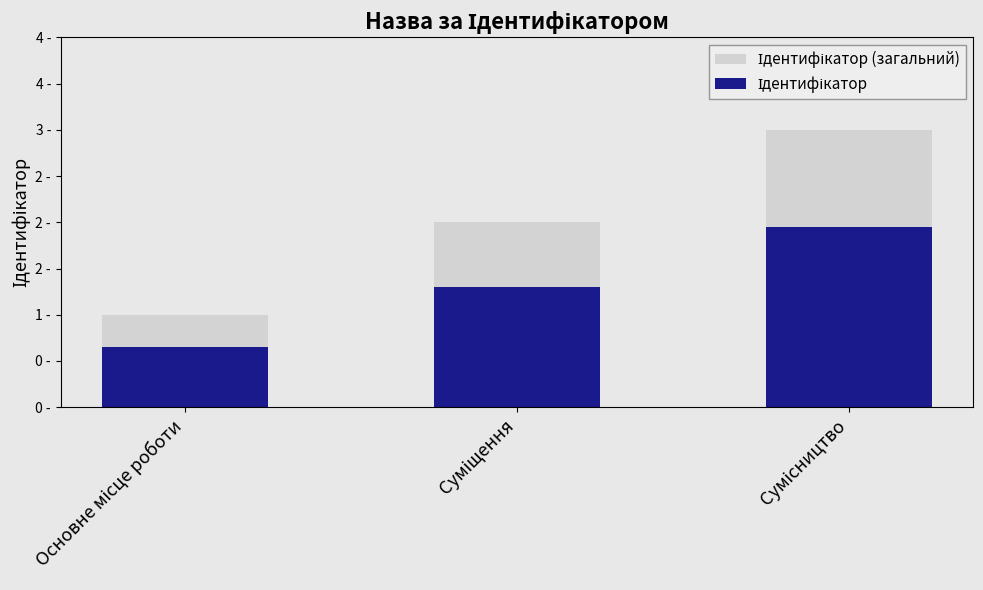

Rank the series at Основне місце роботи from highest to lowest value.

Ідентифікатор (загальний), Ідентифікатор